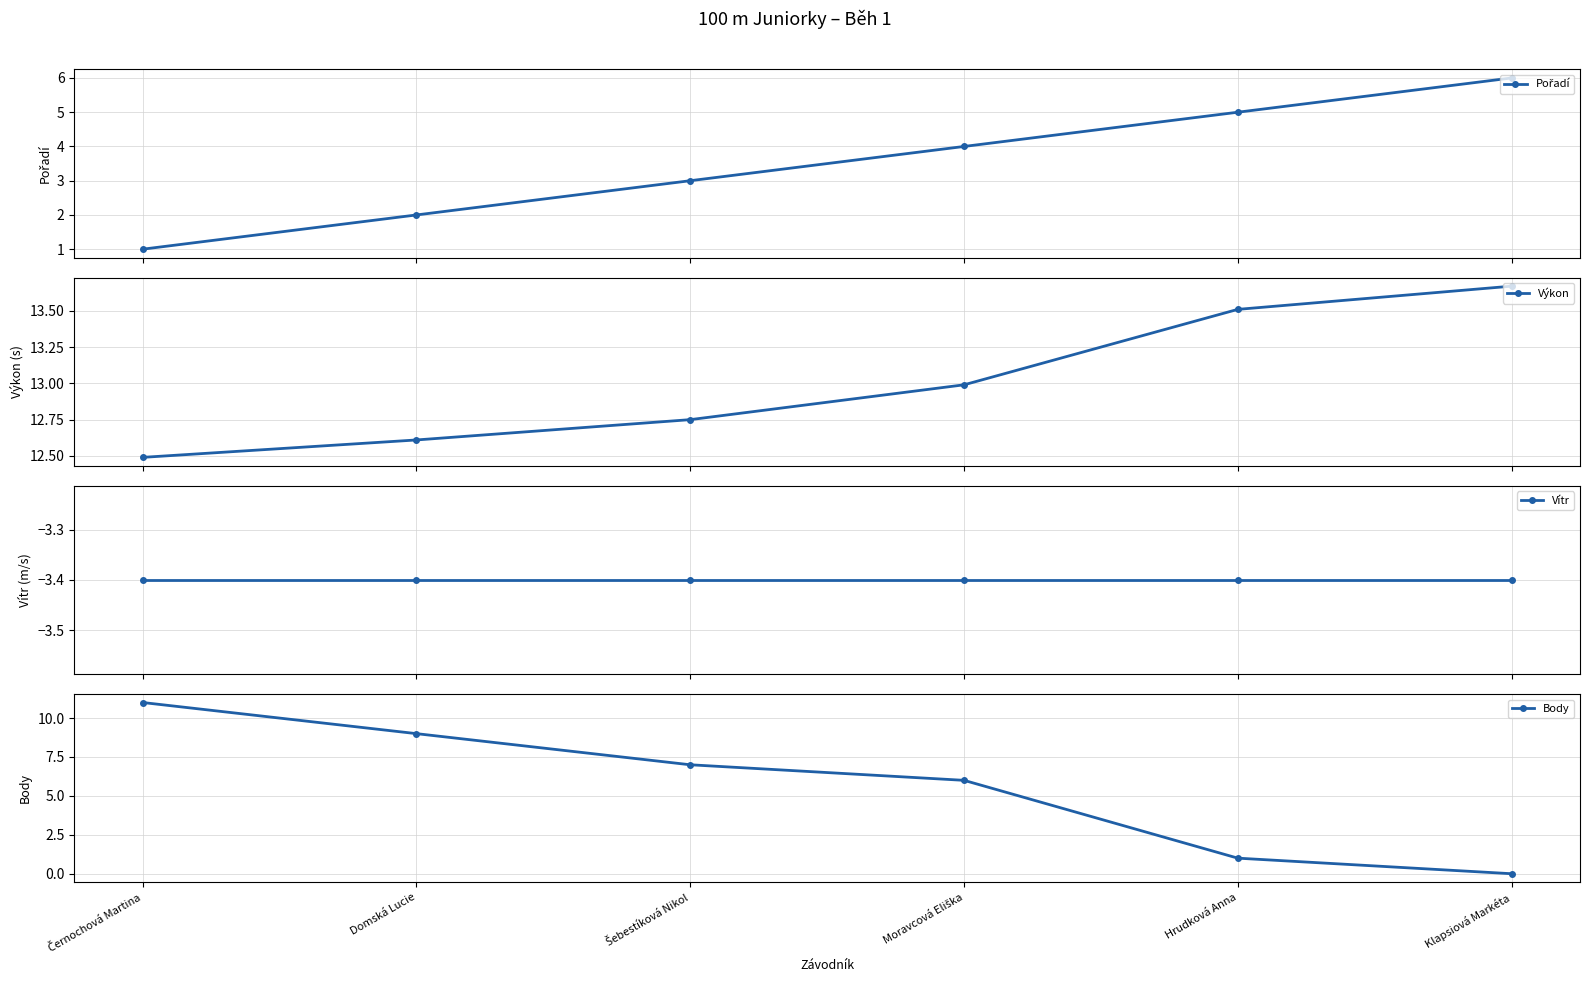

Is it true that Pořadí equals 2.5 at Moravcová Eliška?

False